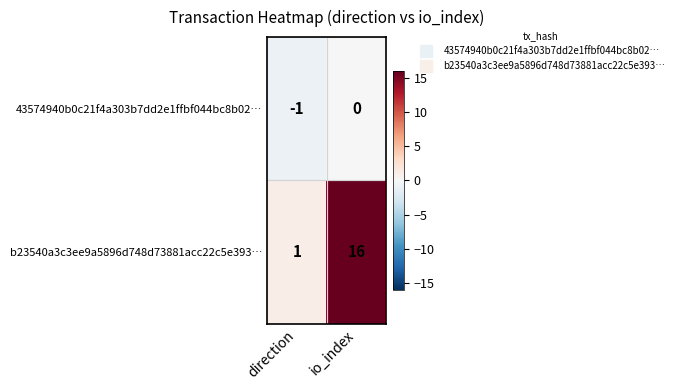

List the series in order of their overall mean, lowest first.

43574940b0c21f4a303b7dd2e1ffbf044bc8b02…, b23540a3c3ee9a5896d748d73881acc22c5e393…